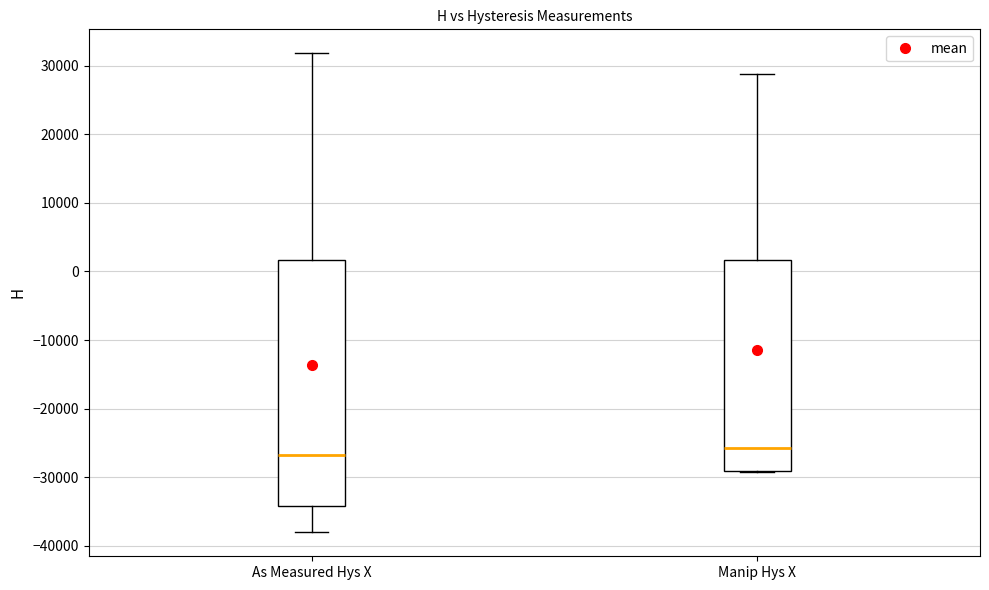

Where is the lower edge of the box for As Measured Hys X on the y-axis? The values are not printed on the chart, so give them approximately, as read against the axis.

-34000